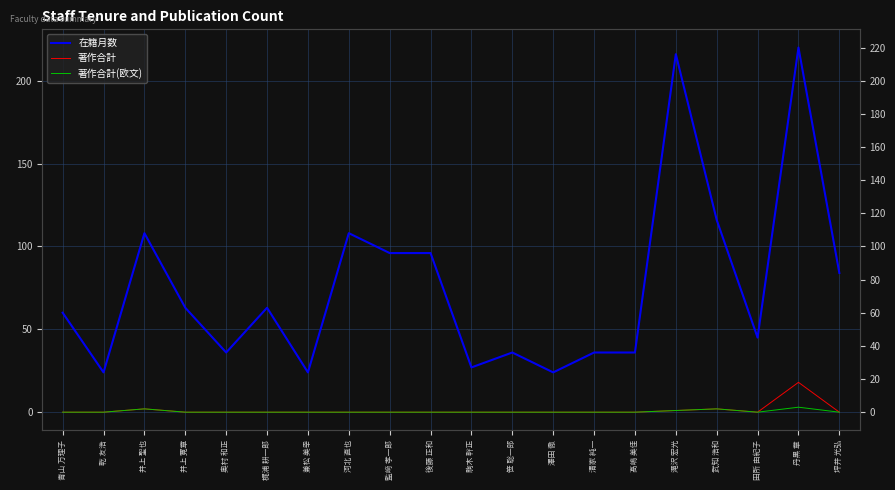

What is the total value across all series at 清家 純一?

36